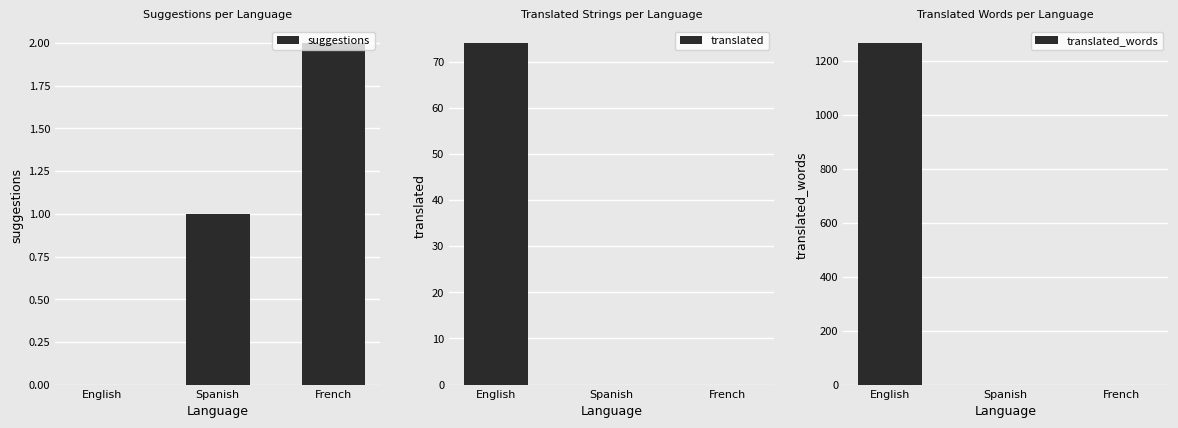

What is the label of the 1st bar from the left?

English